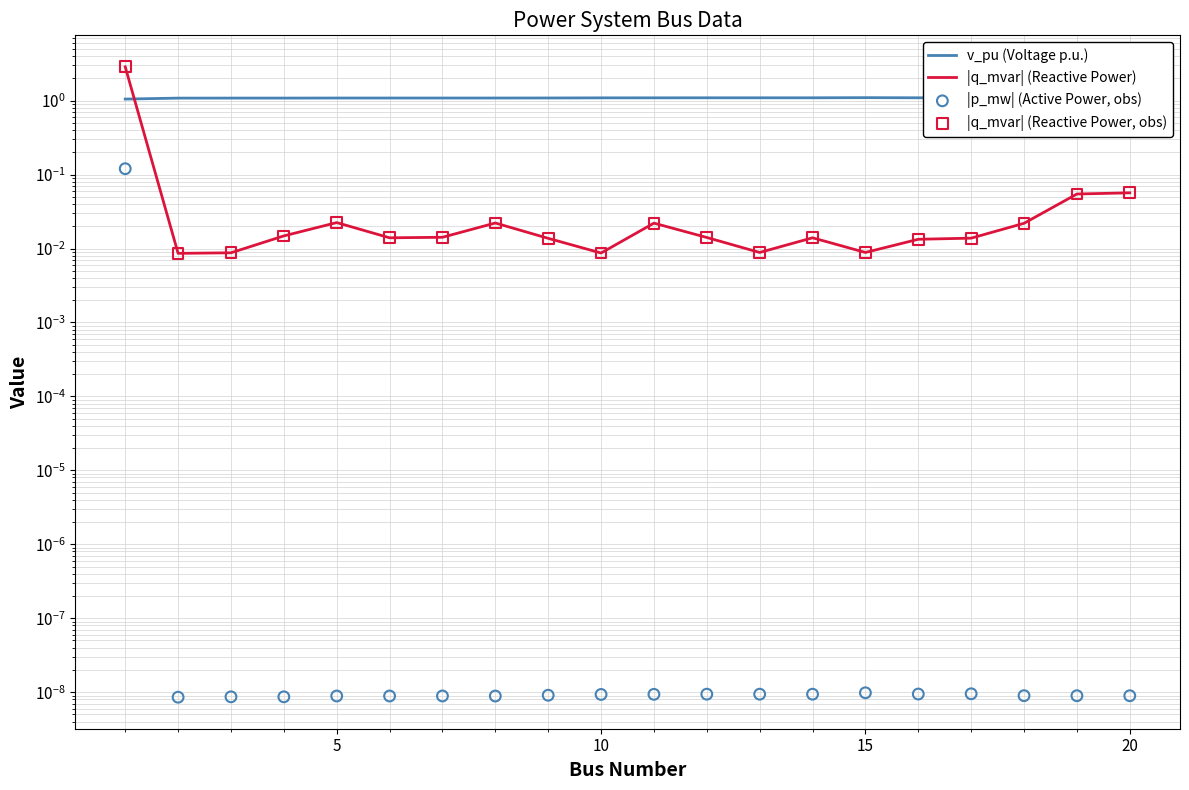

Is the value of v_pu (Voltage p.u.) at 15 greater than the value of |p_mw| (Active Power, obs) at 18?

Yes